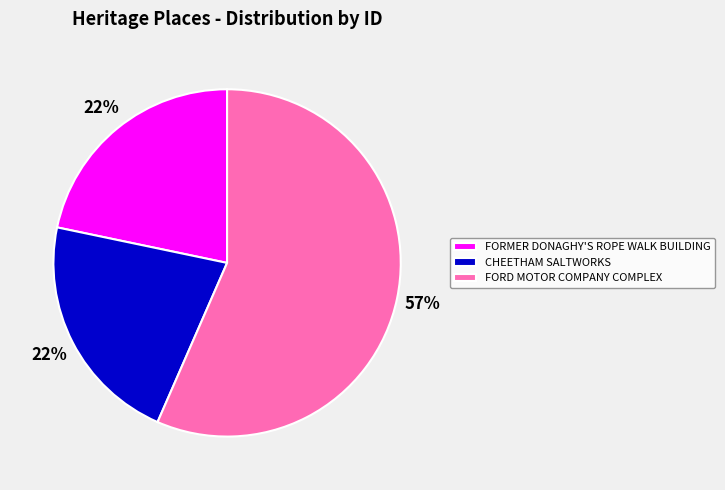

The FORMER DONAGHY'S ROPE WALK BUILDING slice represents 22% of the pie. True or false?

True